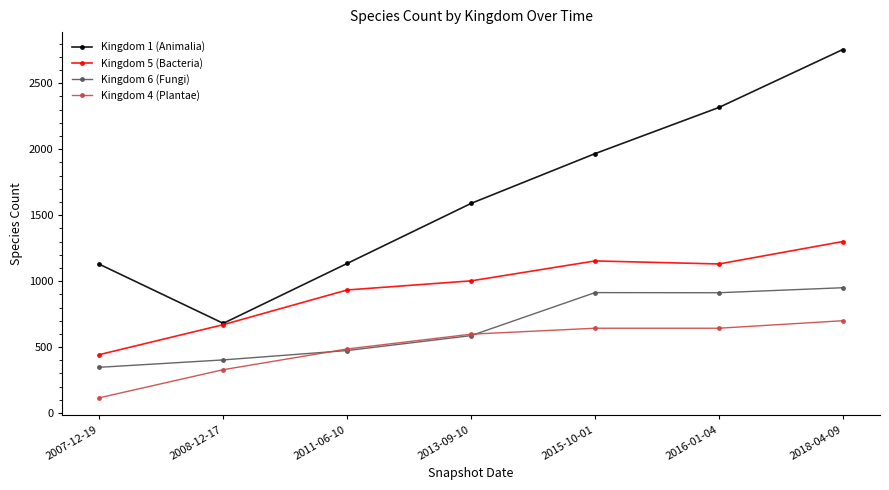

In Kingdom 6 (Fungi), how many points are higher than both neighbors (excluding endpoints)?

1